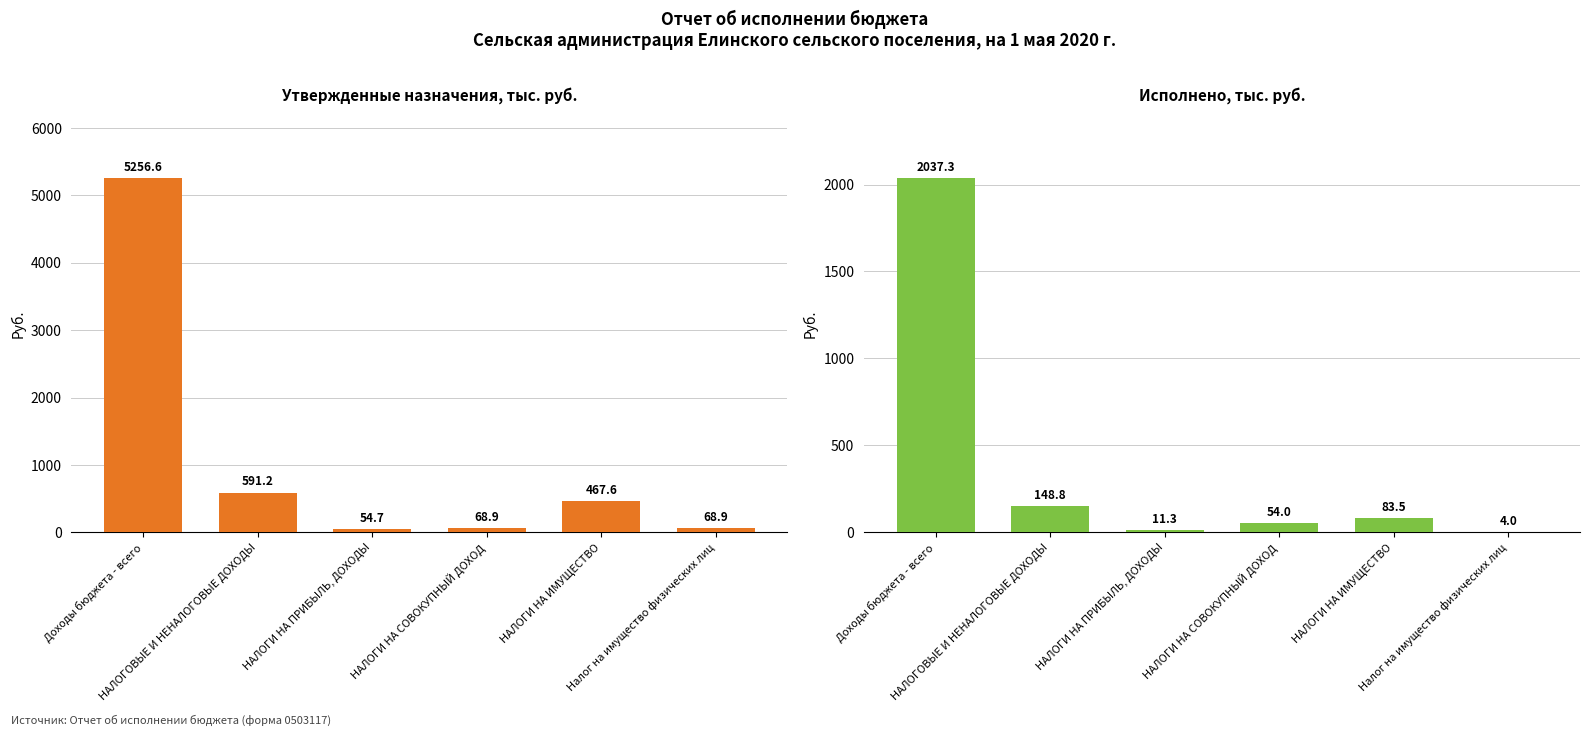

How many groups of bars are there?

6